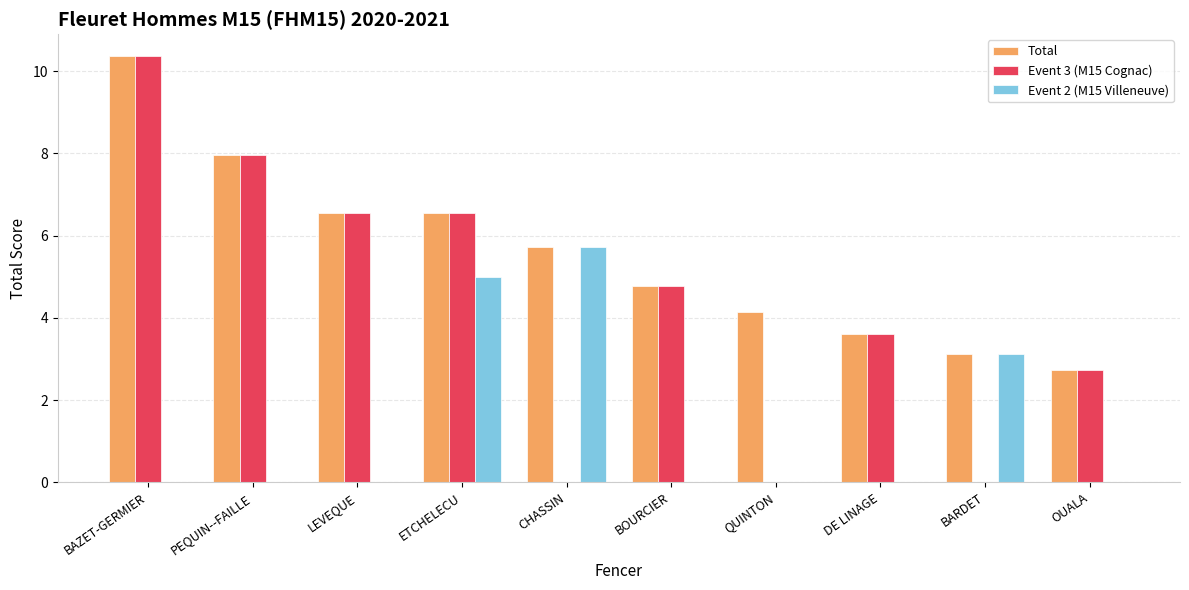

What is the sum of all Event 3 (M15 Cognac) values?

42.5